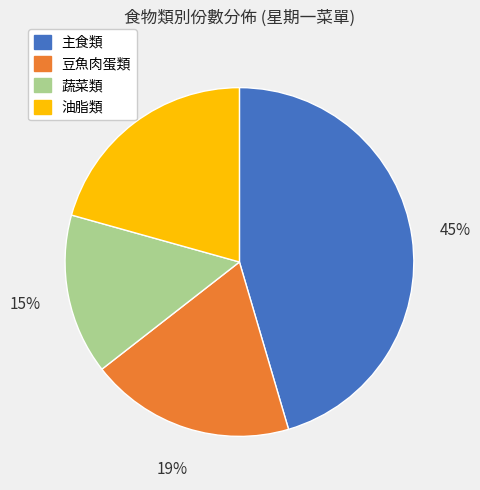

Is there any slice that represents more than half of the pie?

No